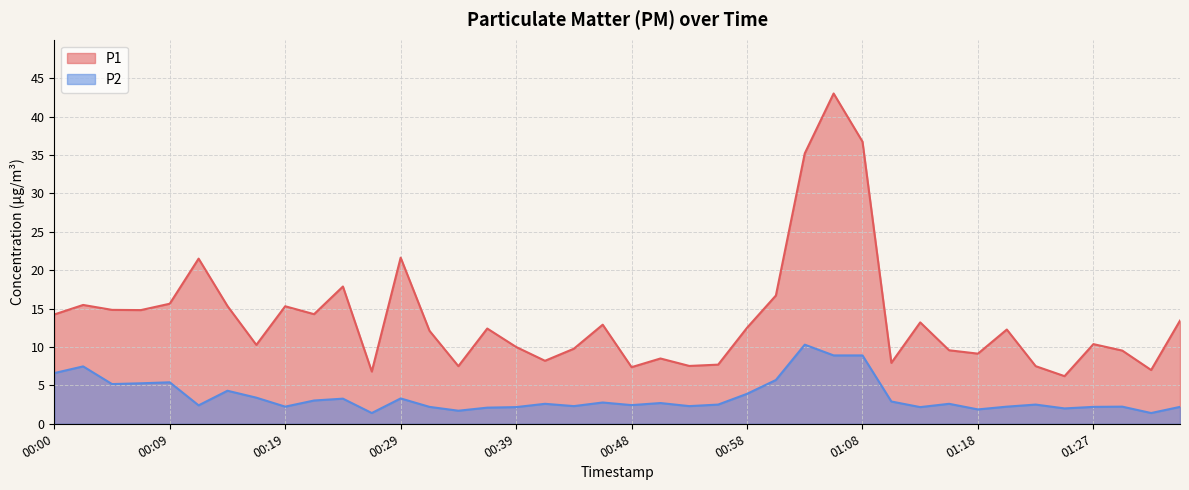

True or false: P1 and P2 intersect in this chart.

False